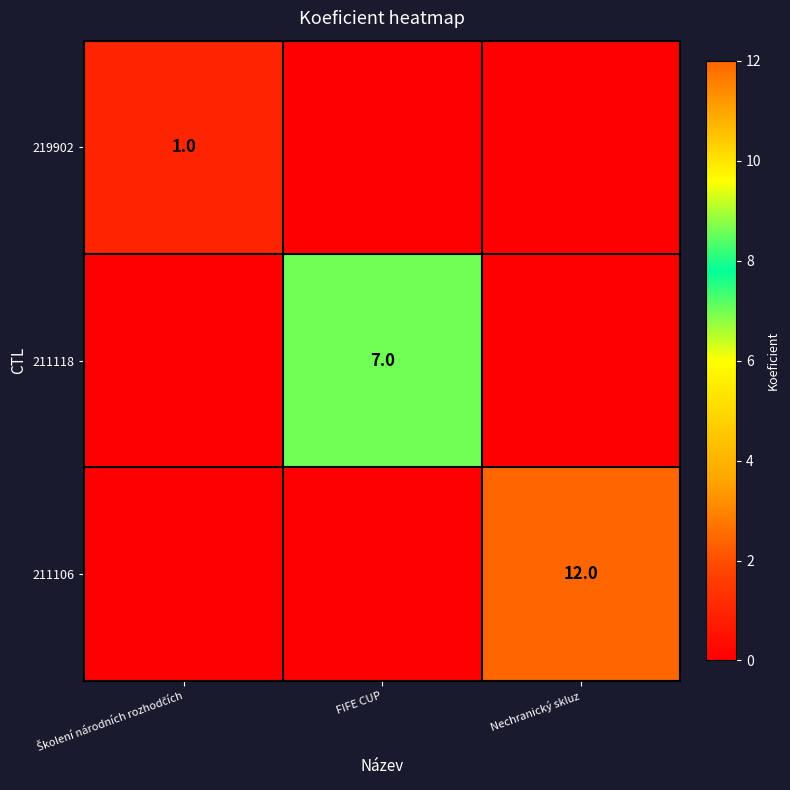

Which series has the largest total across all categories?

211106